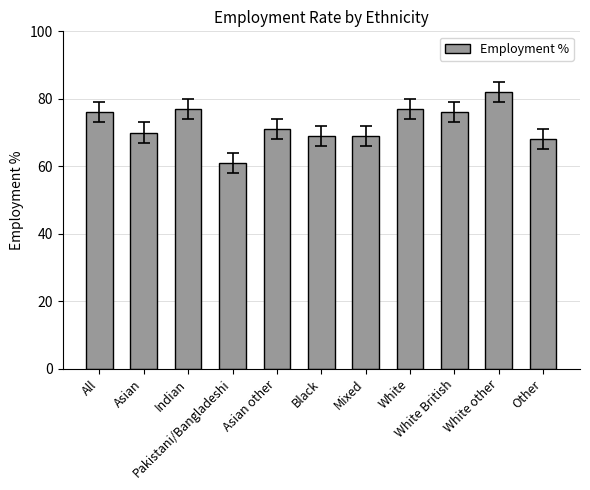

What is the smallest value displayed?

61